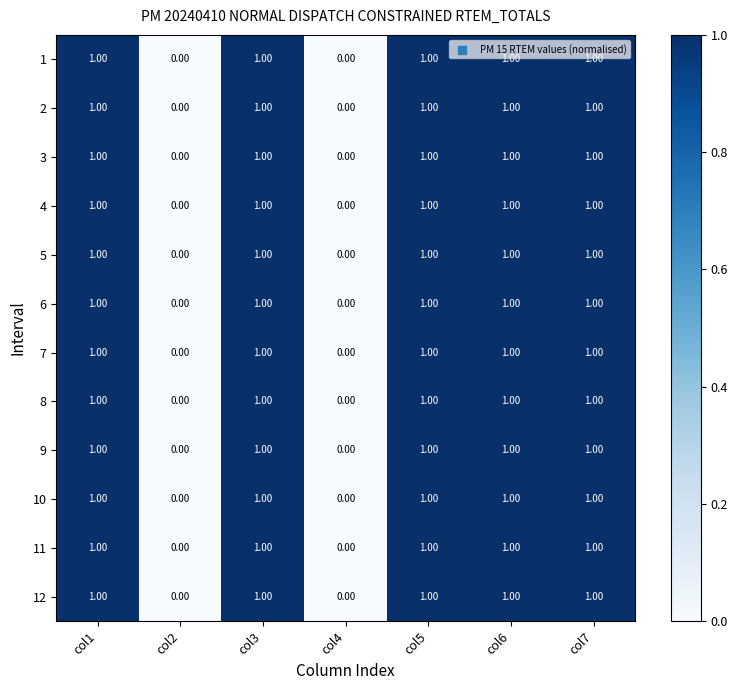

What is the total value across all series at col3?

12